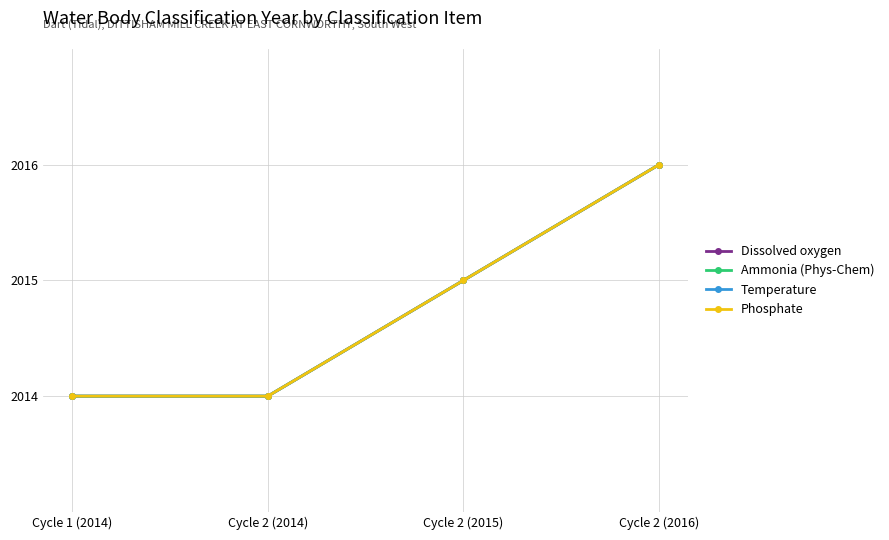

What is the label of the 3rd point from the left?

Cycle 2 (2015)